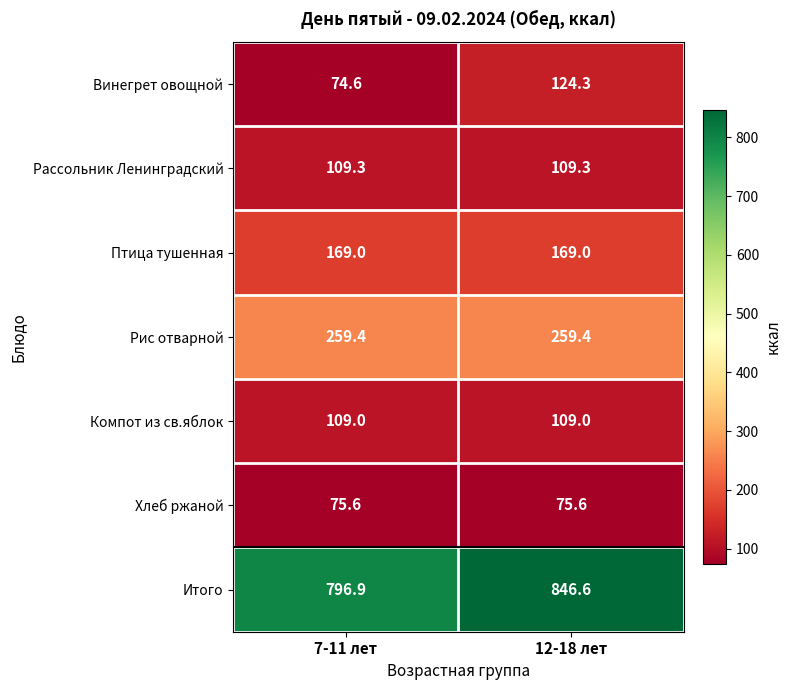

What is the sum of the Хлеб ржаной values at 12-18 лет and 7-11 лет?

151.2